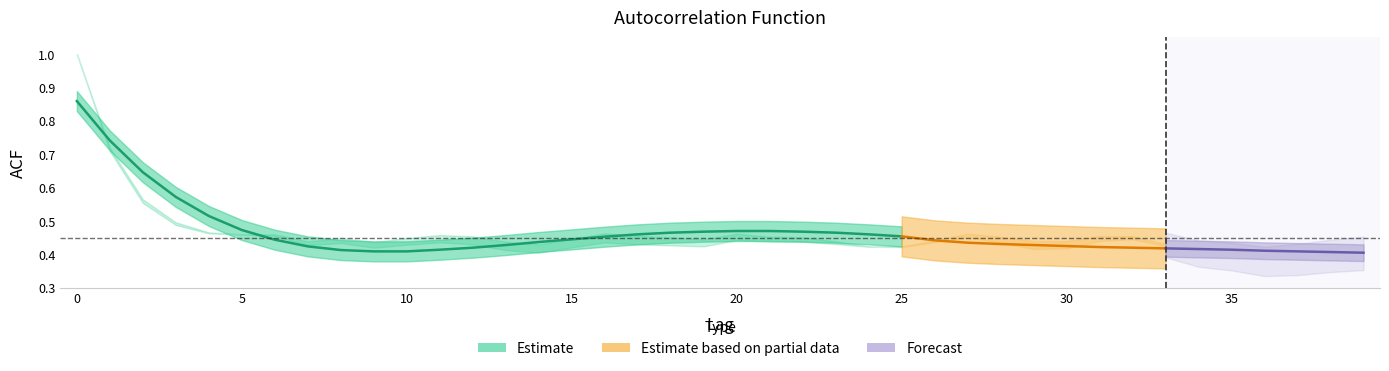

How many data points does each series have?

40